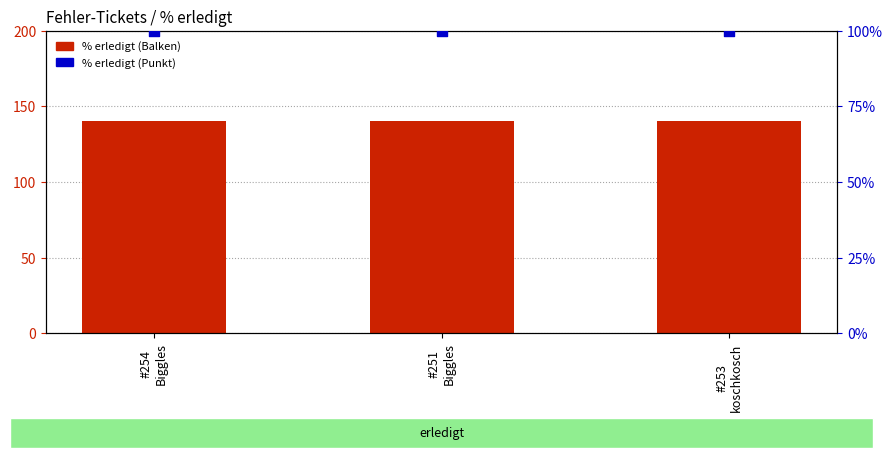

Which series reaches the minimum Y coordinate?

% erledigt